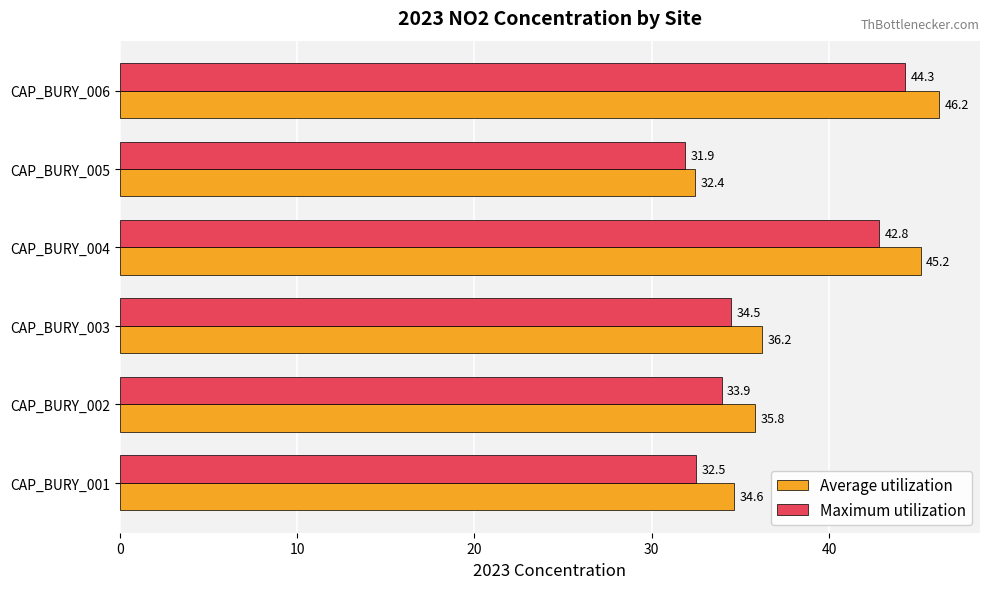

How many values in the Maximum utilization series are below 34?

3